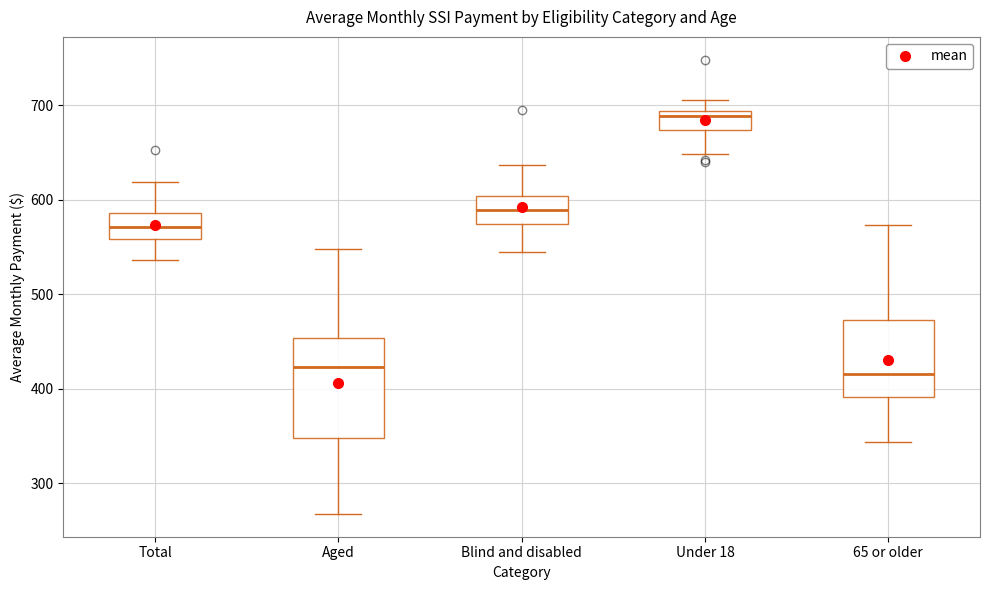

Where is the lower edge of the box for Under 18 on the y-axis? The values are not printed on the chart, so give them approximately, as read against the axis.

670